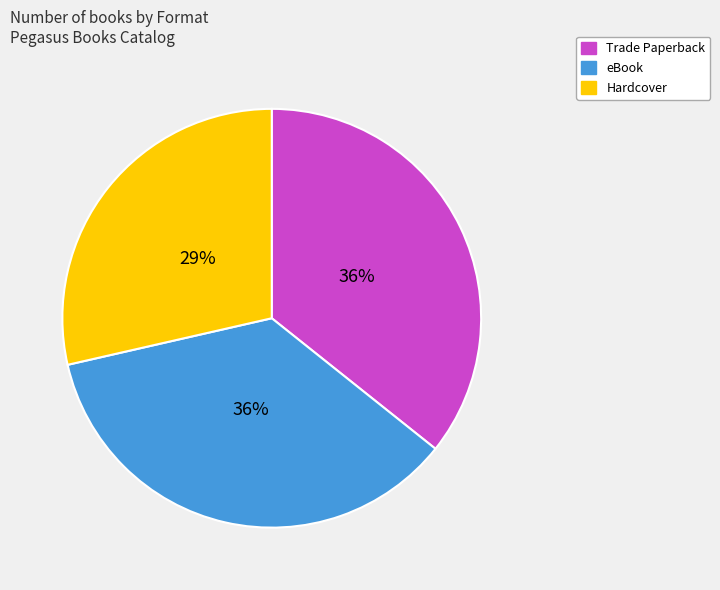

What percentage is the eBook slice, to the nearest percent?

36%